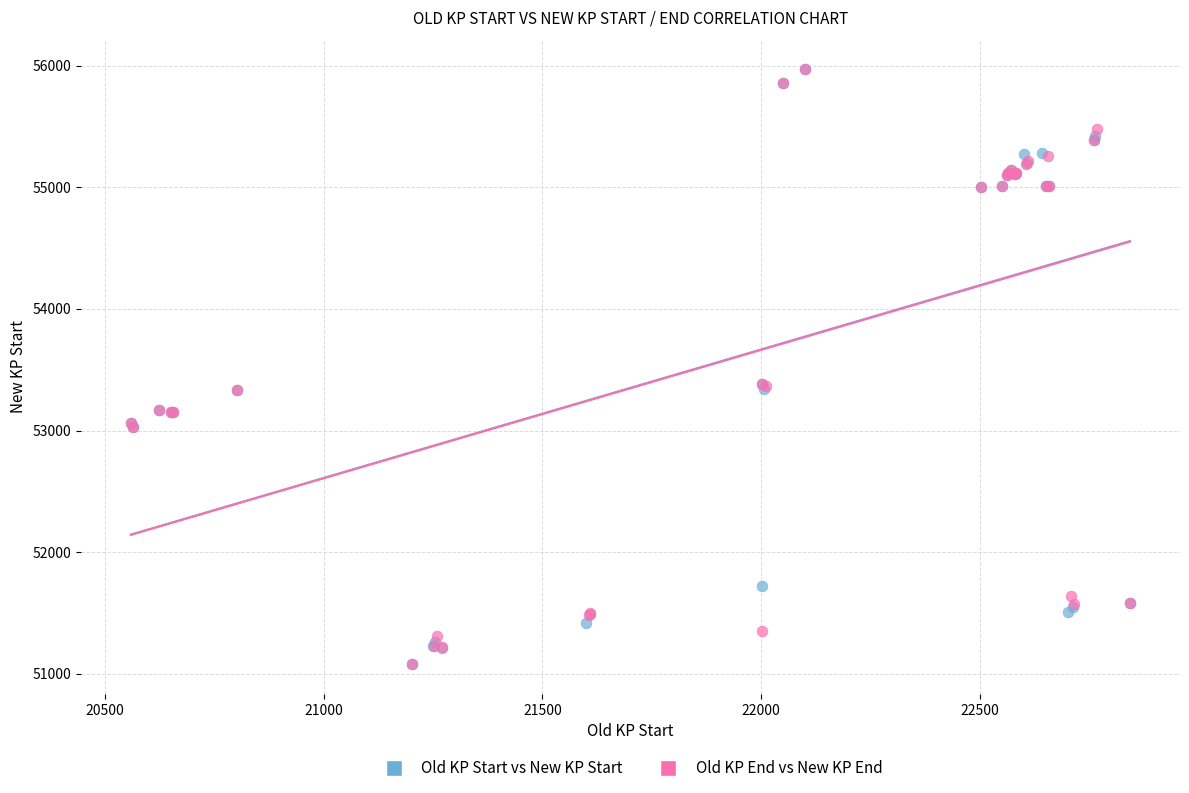

What are all the series names shown in the legend?

Old KP Start vs New KP Start, Old KP End vs New KP End